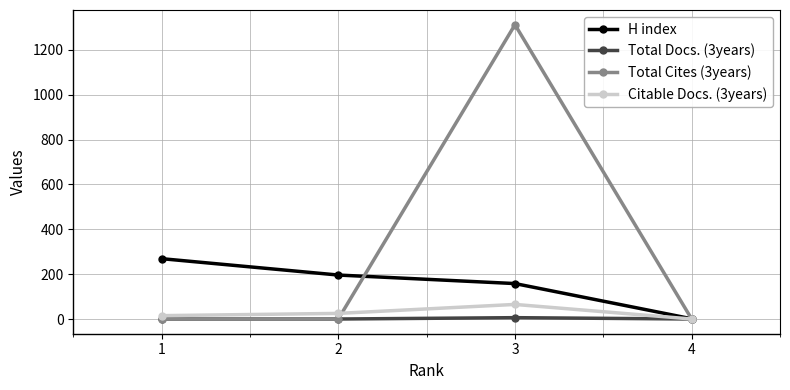

At which category is the sum across all series the highest?

3